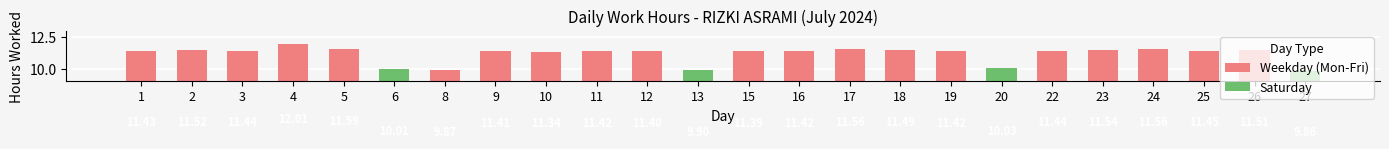

True or false: the data shows 11.4 at 15.

True